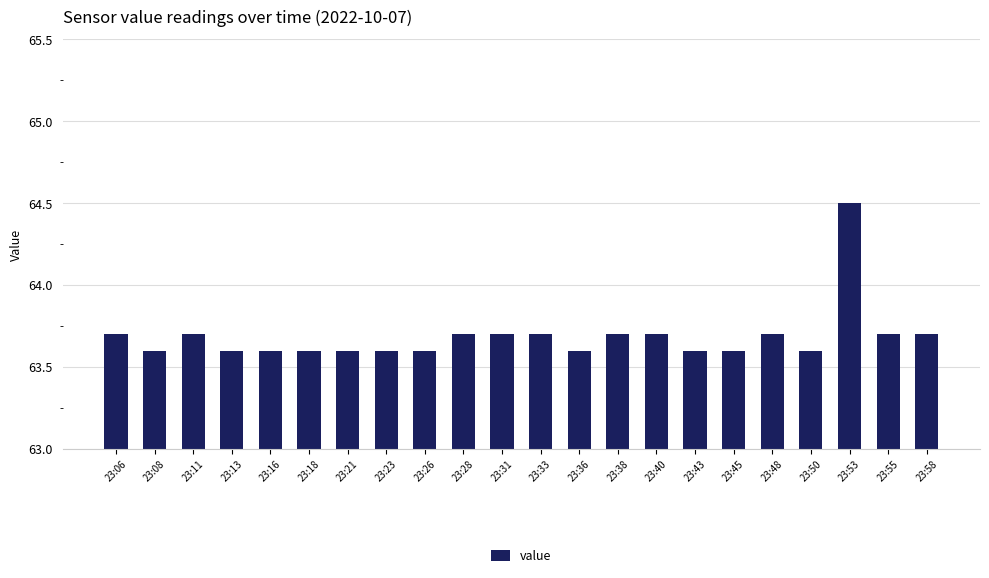

Which label corresponds to the largest value in the chart?

23:53